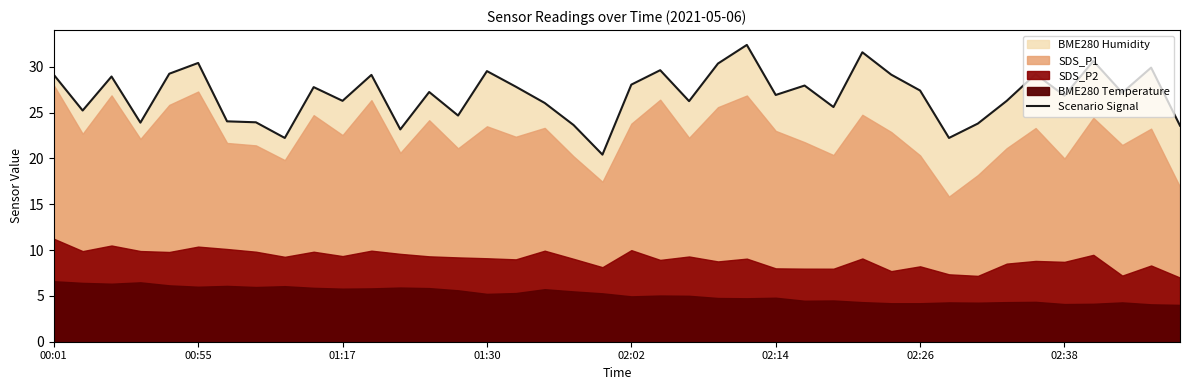

Does the chart display data point markers on the line(s)?

No